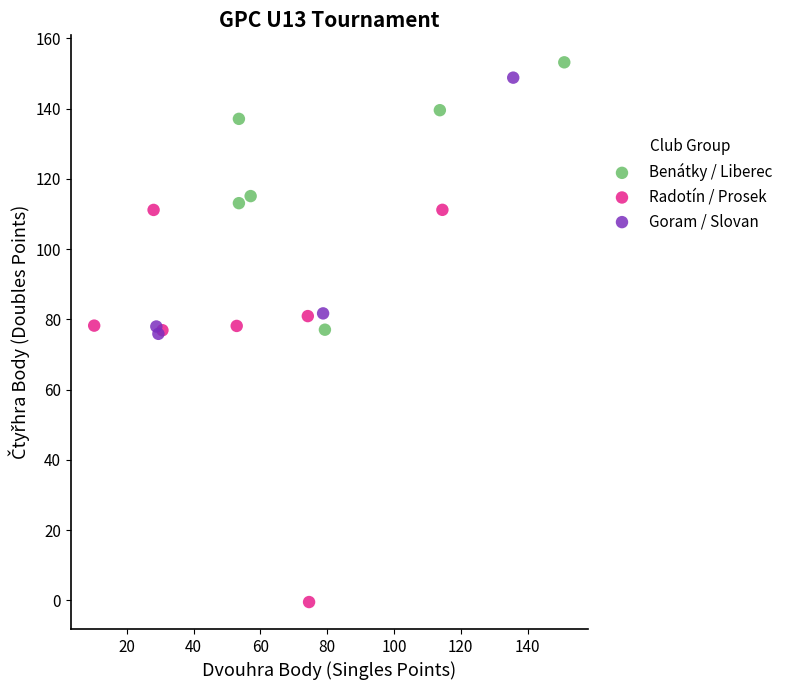

Which series reaches the minimum Y coordinate?

Radotín / Prosek